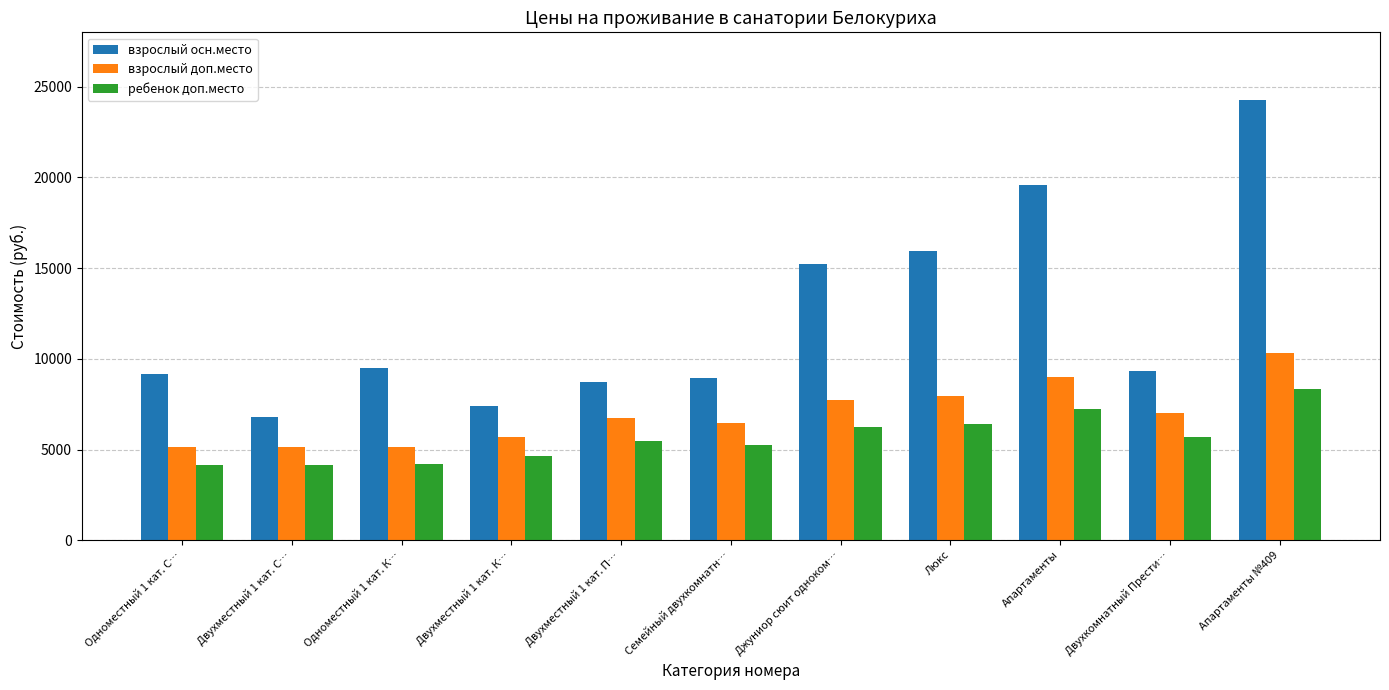

Rank the series by their average value, from lowest to highest.

ребенок доп.место, взрослый доп.место, взрослый осн.место